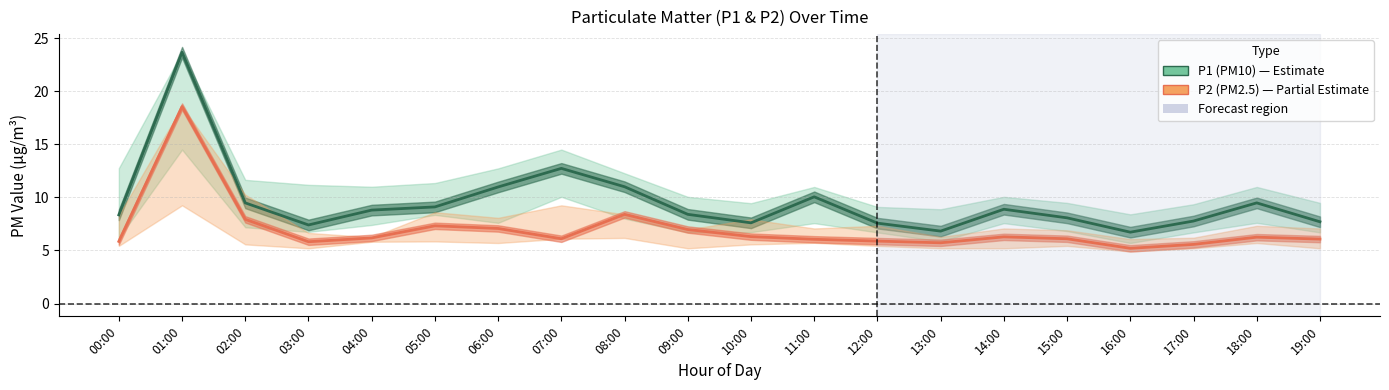

Is the value of P1 mean at 18:00 greater than the value of P2 mean at 02:00?

Yes